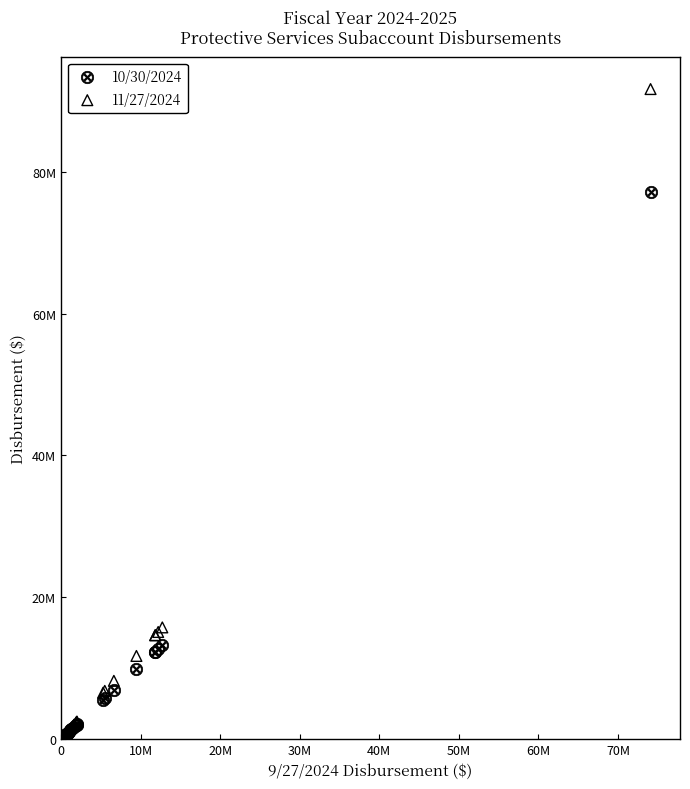

What are all the series names shown in the legend?

10/30/2024, 11/27/2024